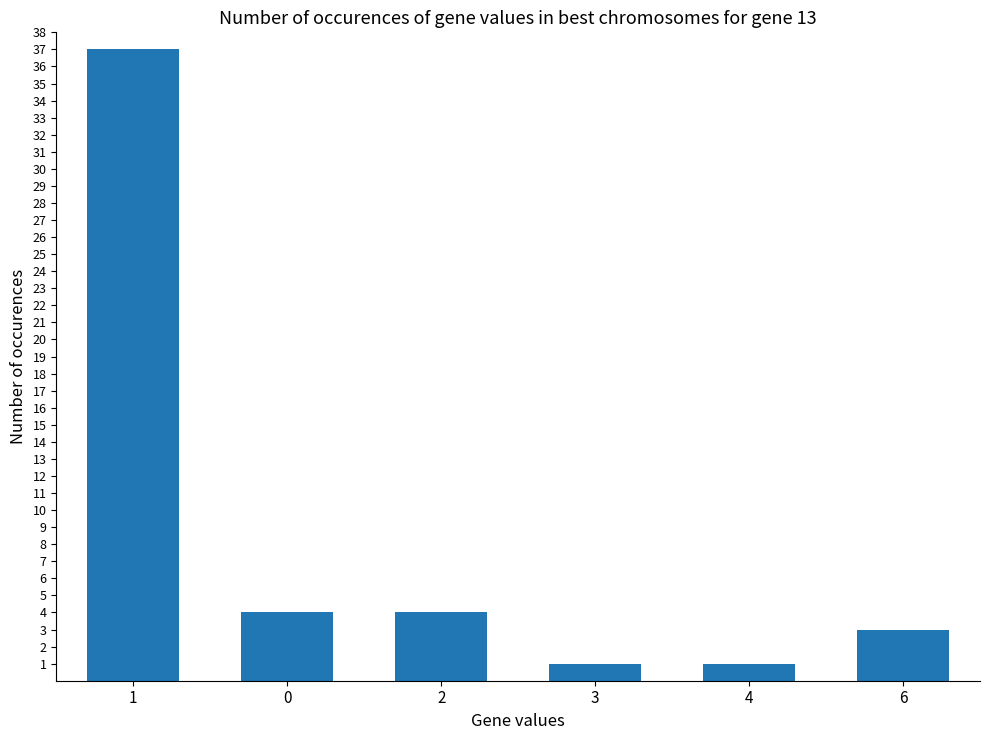

What is the ratio of the value at 4 to the value at 6?

0.3